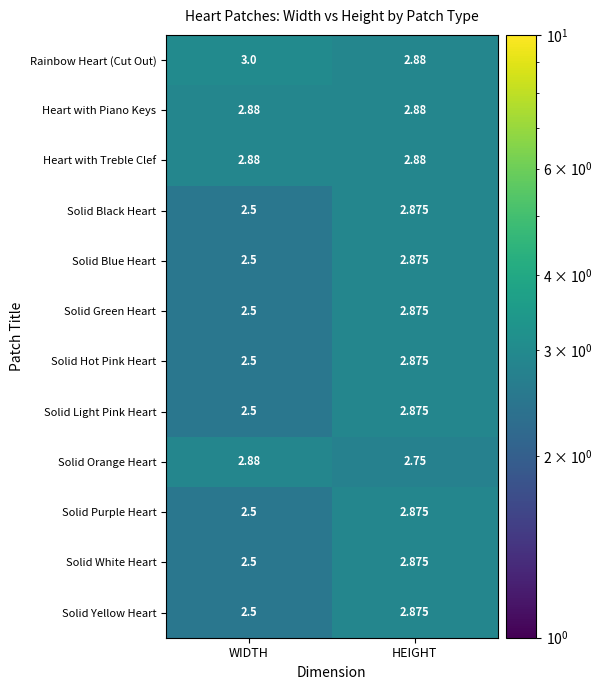

Which series has the largest total across all categories?

Rainbow Heart (Cut Out)